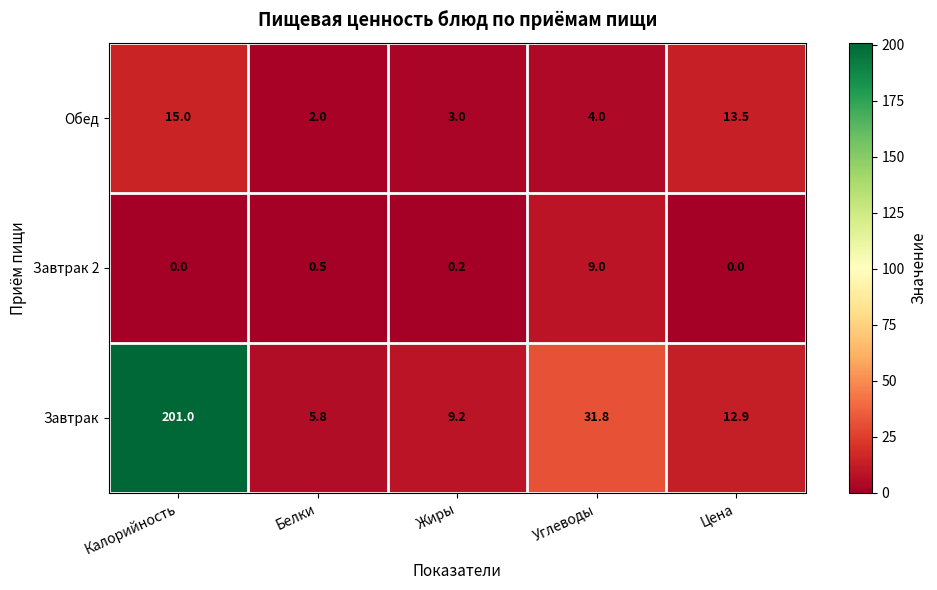

What is the total value across all series at Белки?

8.3